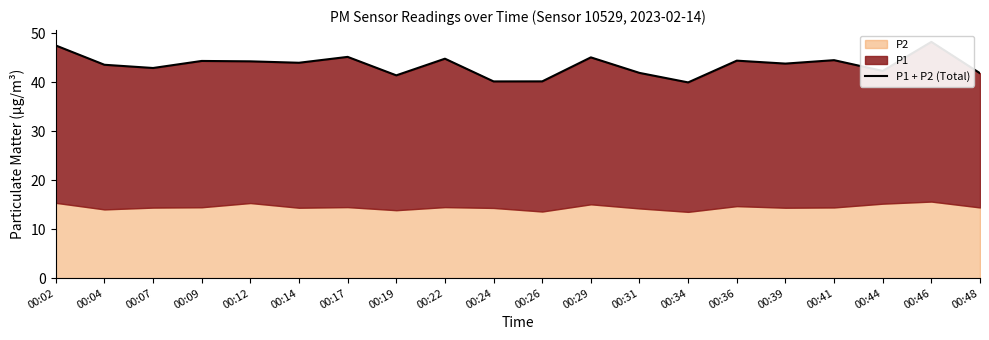

Which label corresponds to the smallest value in the chart?

00:34